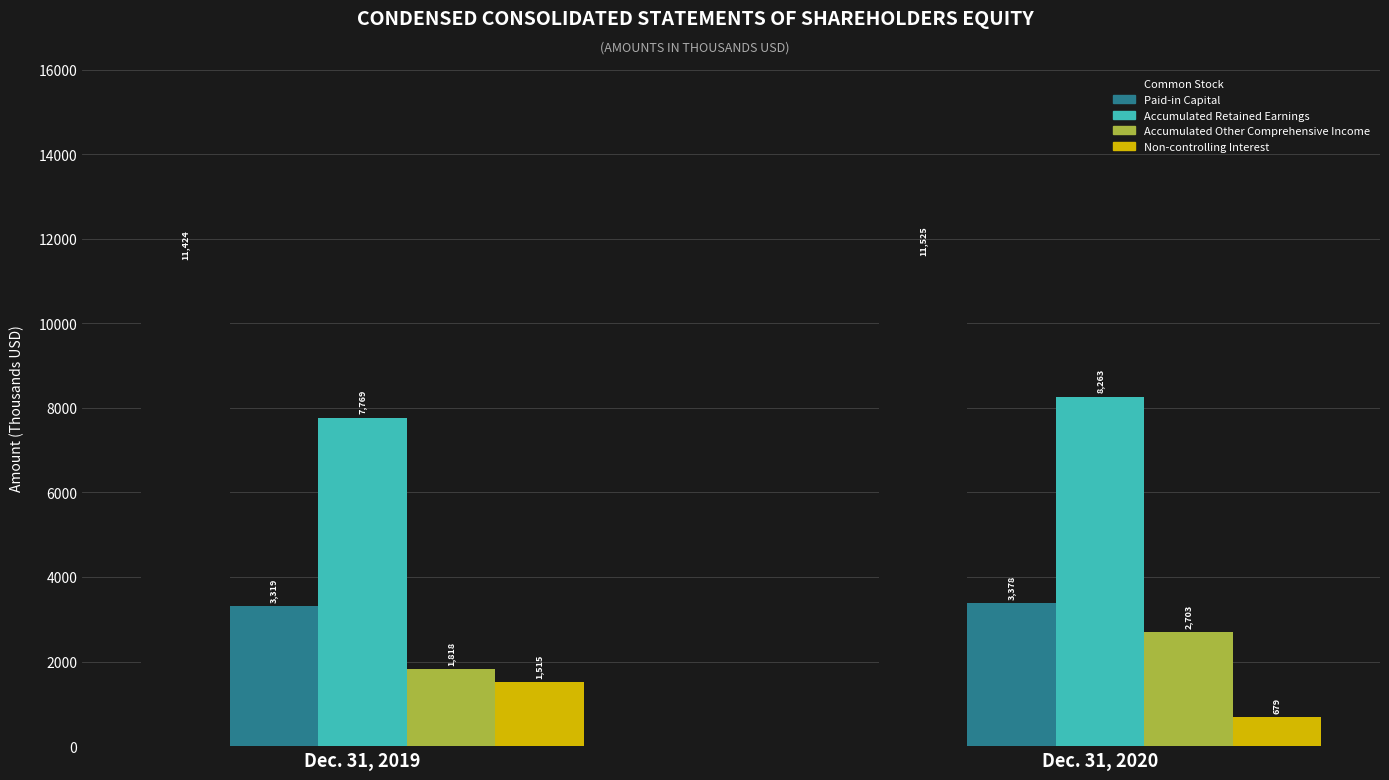

Which series changed the most between Dec. 31, 2019 and Dec. 31, 2020?

Accumulated Other Comprehensive Income